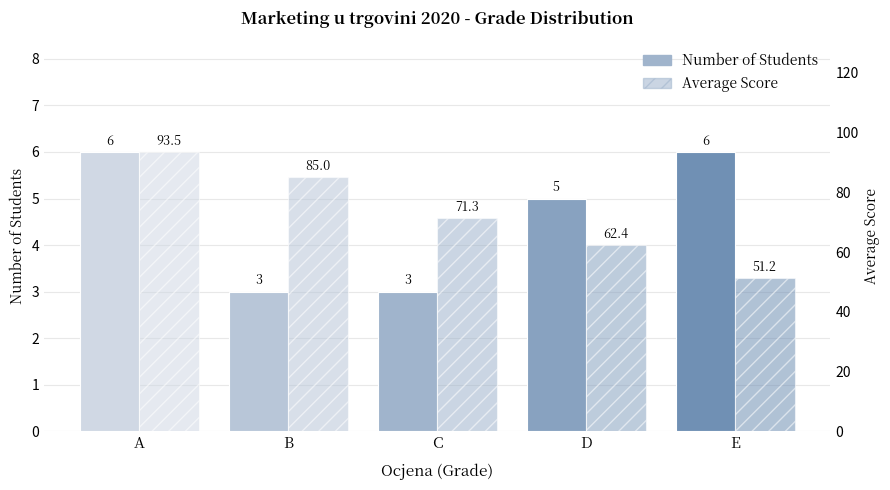

At which label is Number of Students closest to 4?

B